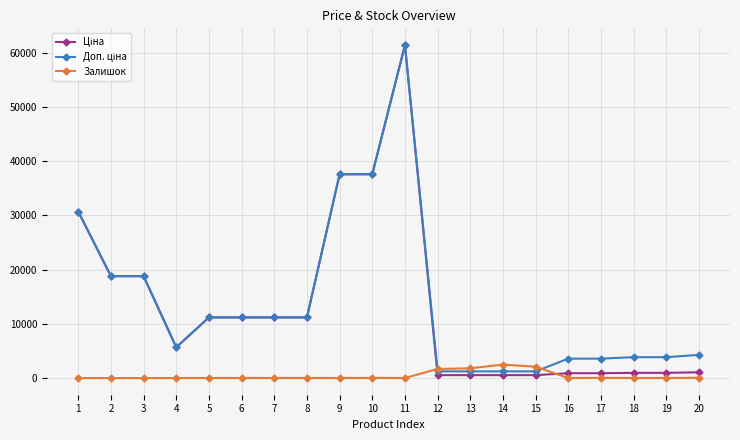

What is the spread (max minus min) of values at 3?

18796.8